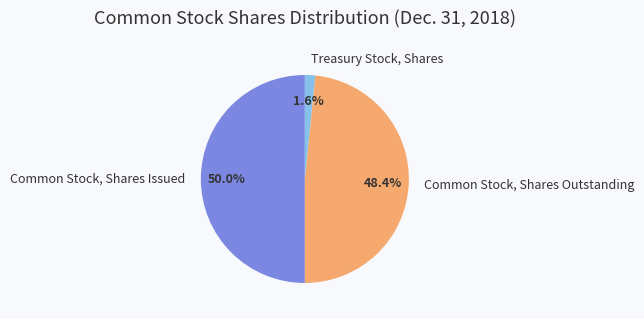

Count the number of slices in the pie.

3